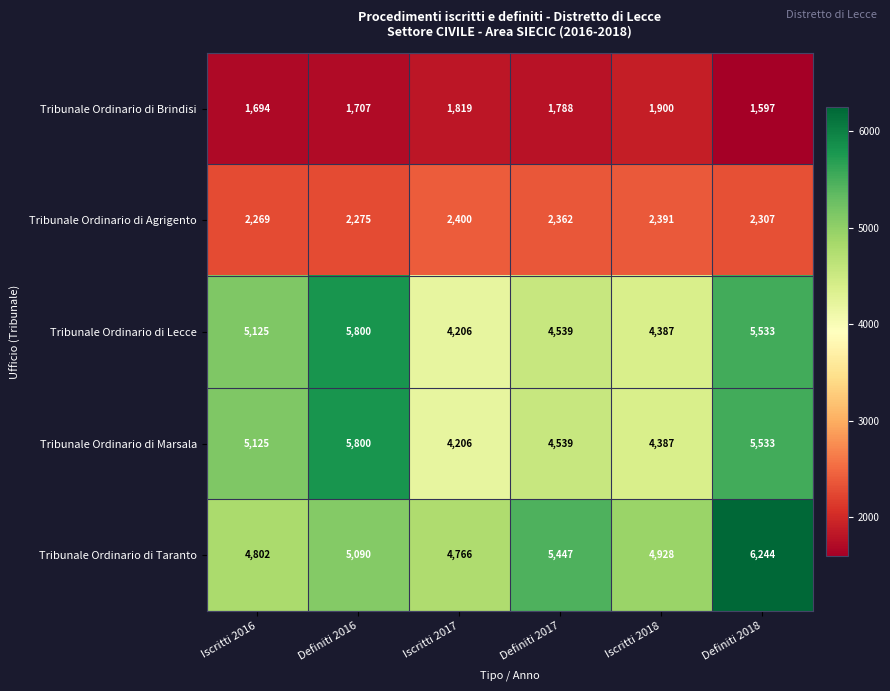

Which category has the highest value across all series?

Definiti 2018